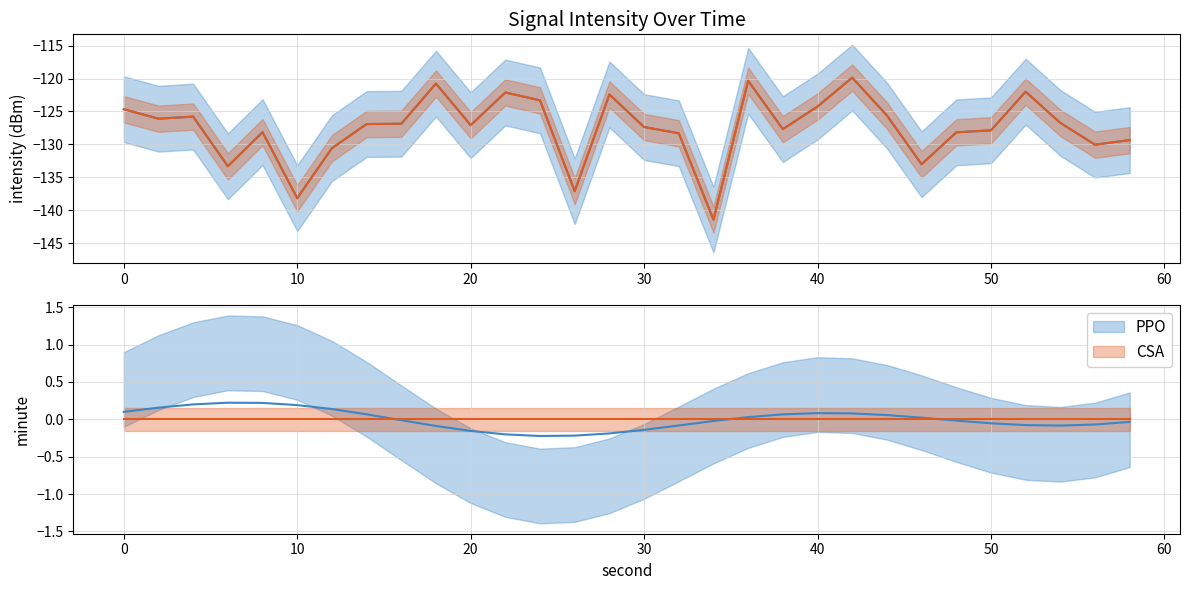

Which series has the widest spread of values?

intensity_mean